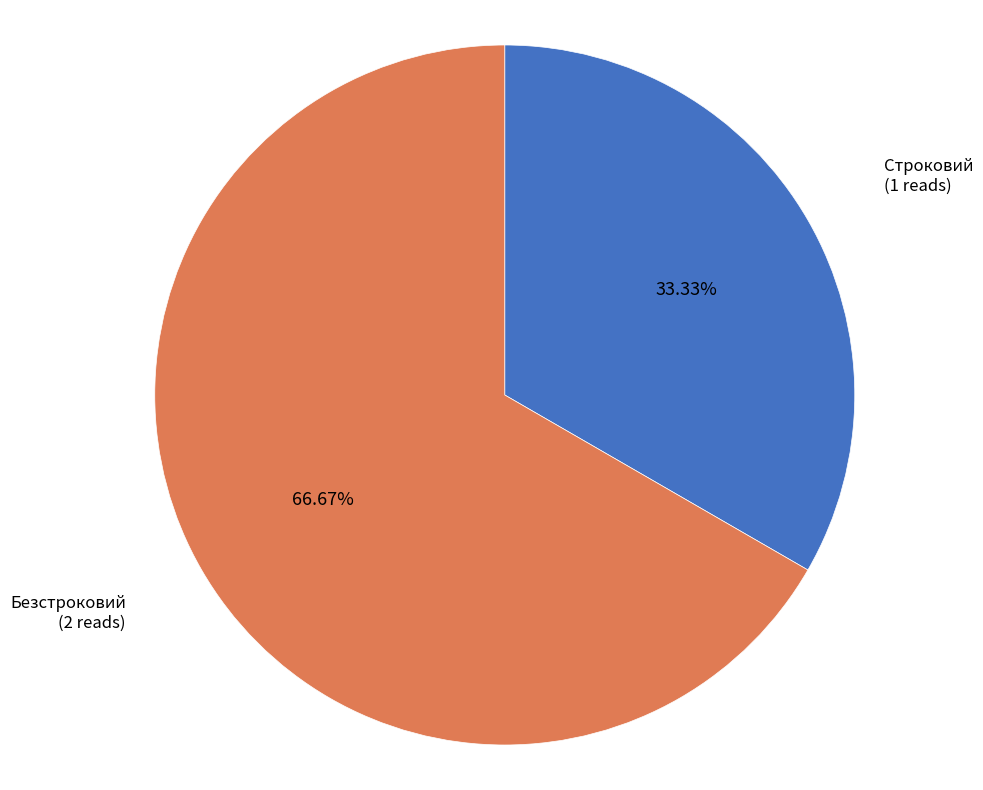

How many segments does this pie chart have?

2